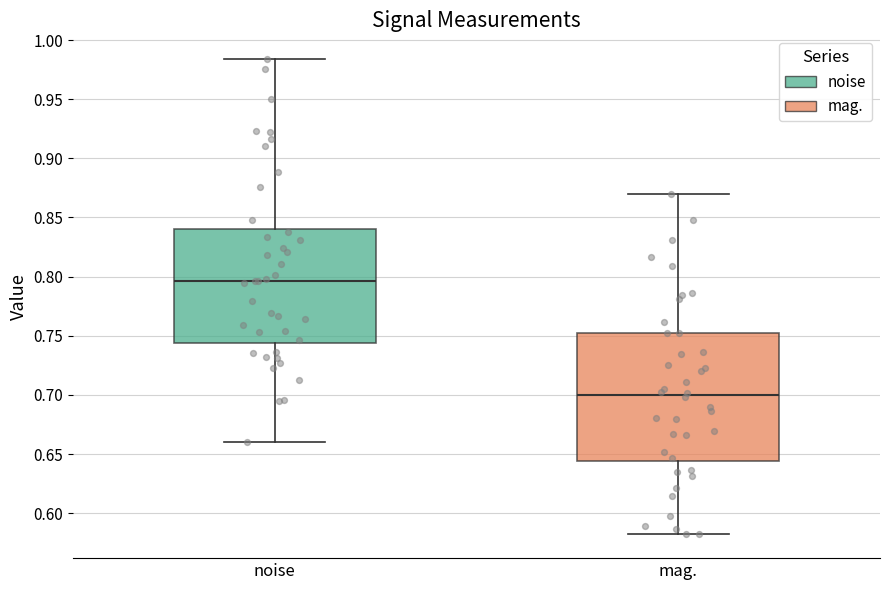

Which box is the tallest, from its lower edge to its upper edge?

mag.